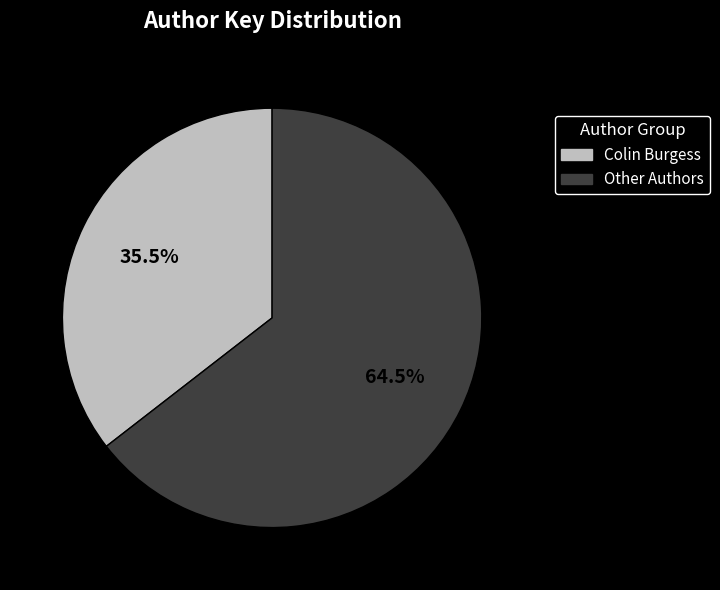

Is there a majority slice in this chart?

Yes